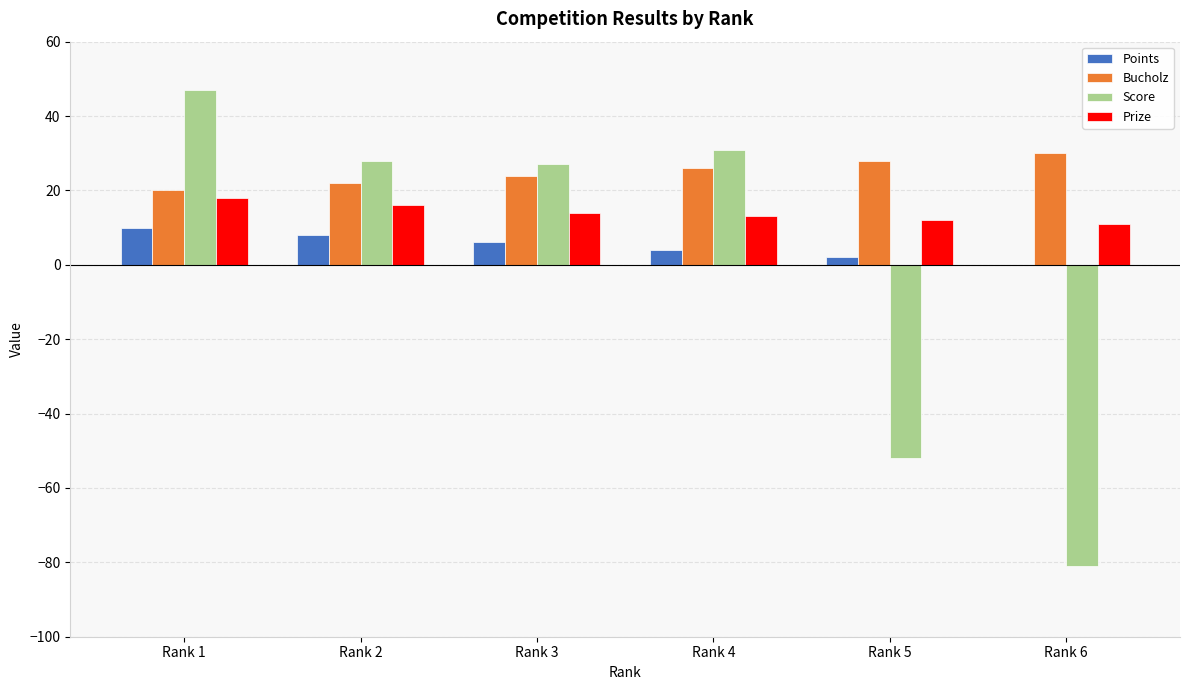

At which category does the chart reach its peak across all series?

Rank 1